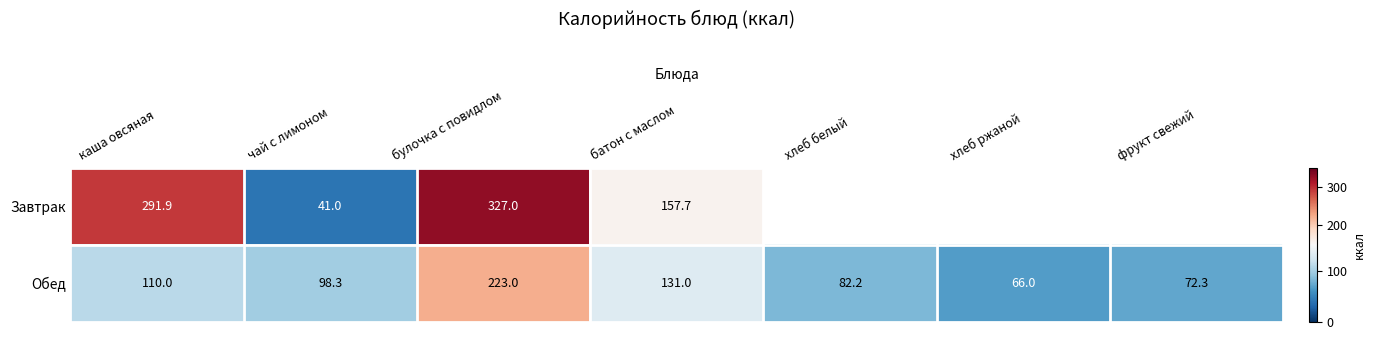

Between хлеб ржаной and булочка с повидлом, which is larger?

булочка с повидлом